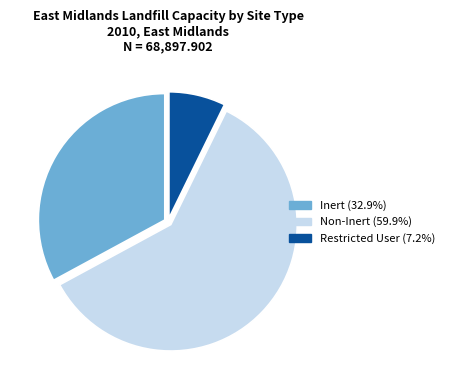

Is there any slice that represents more than half of the pie?

Yes